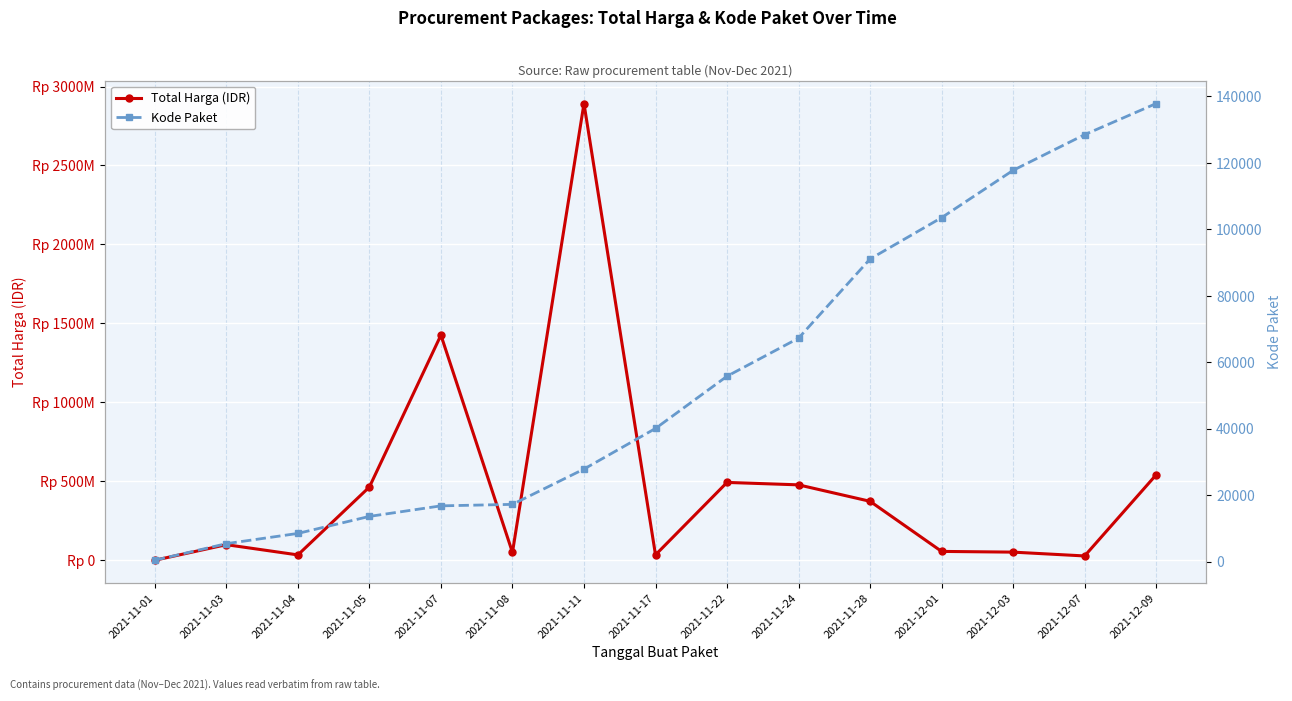

List the series in order of their overall mean, highest first.

Total Harga (IDR), Kode Paket